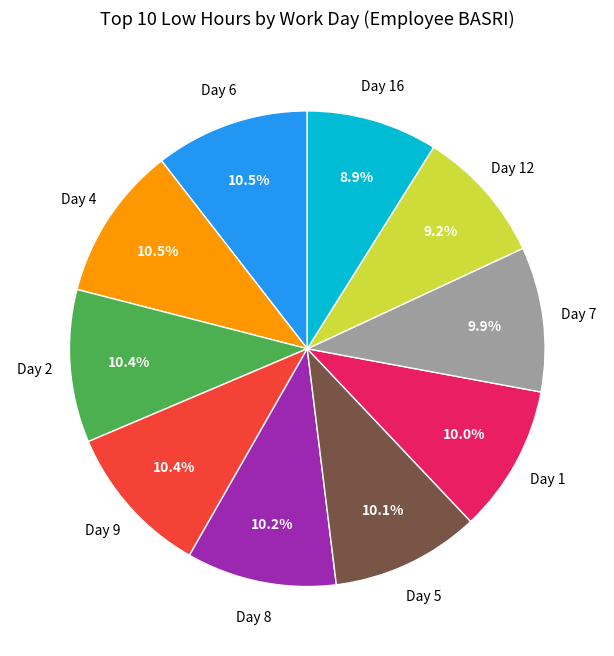

Does any single category account for the majority?

No